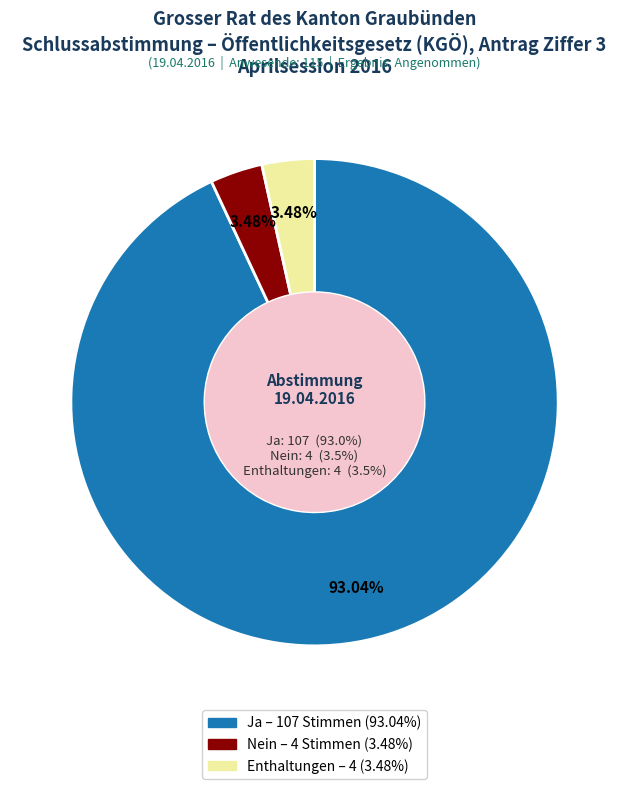

How much of the chart is everything except Nein?

96.5%